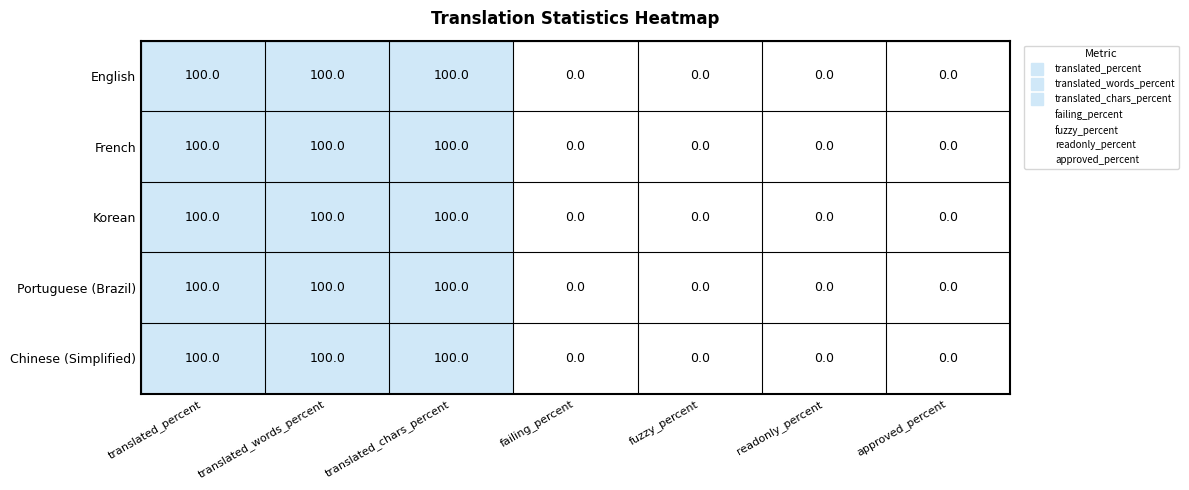

What is the difference between the second highest and second lowest values in the French series?

100